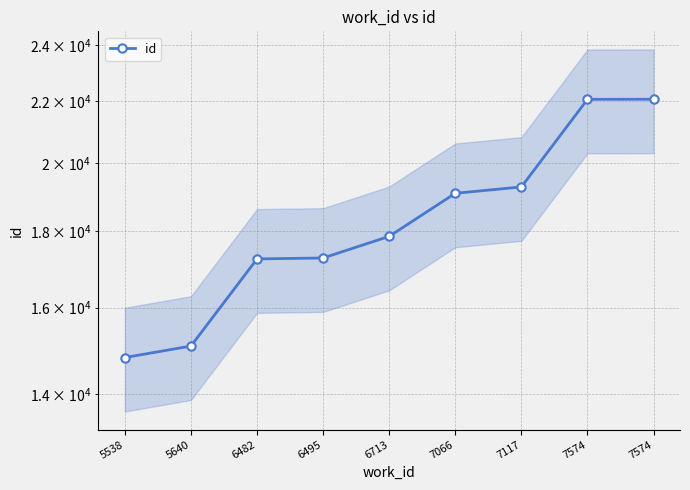

Reading left to right, what are all the values shown in this chart?

14810	15076	17248	17273	17860	19089	19277	22072	22074